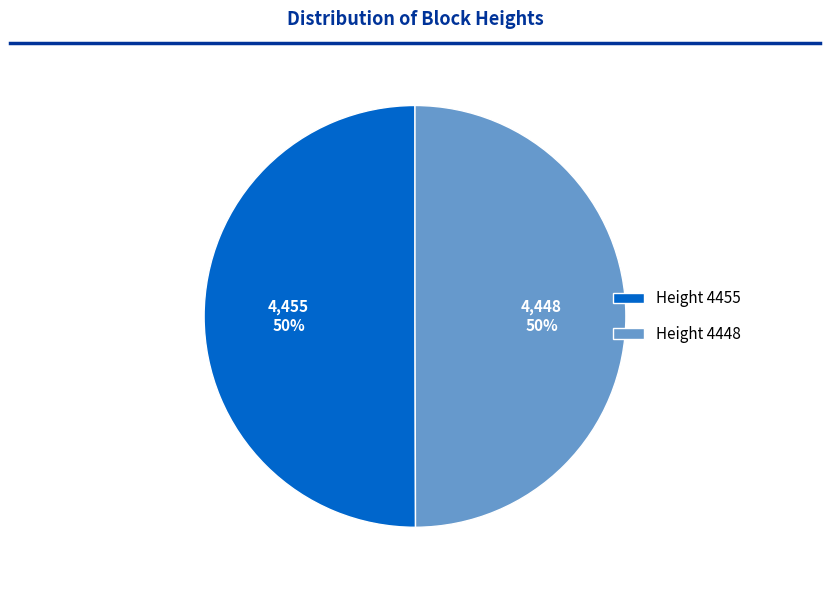

Is it true that Height 4448 is 65% of the pie?

False